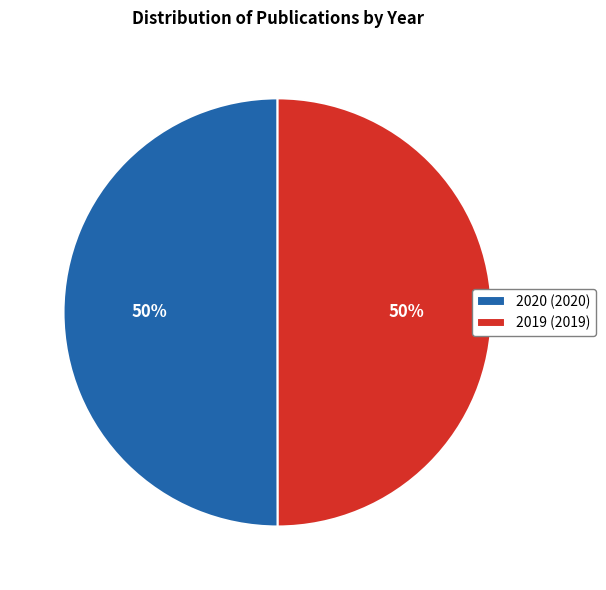

How many slices are in this pie chart?

2